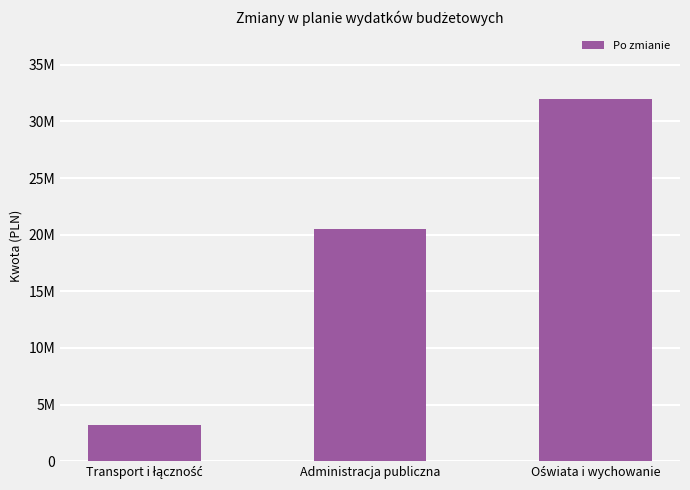

What is the change in value from Administracja publiczna to Oświata i wychowanie?

+11521198.3